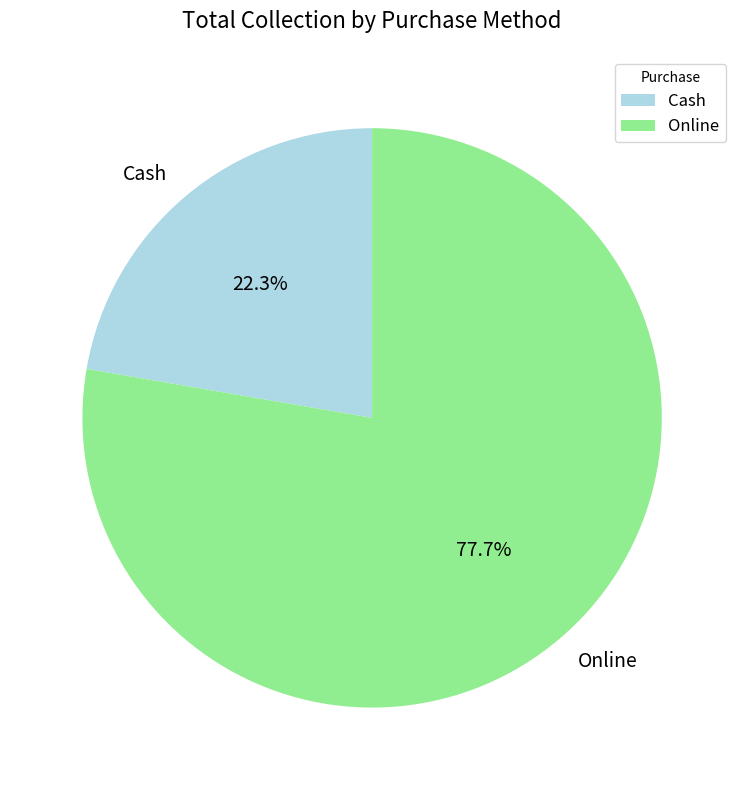

Approximately how many times larger is the value at Cash compared to Online?

0.3